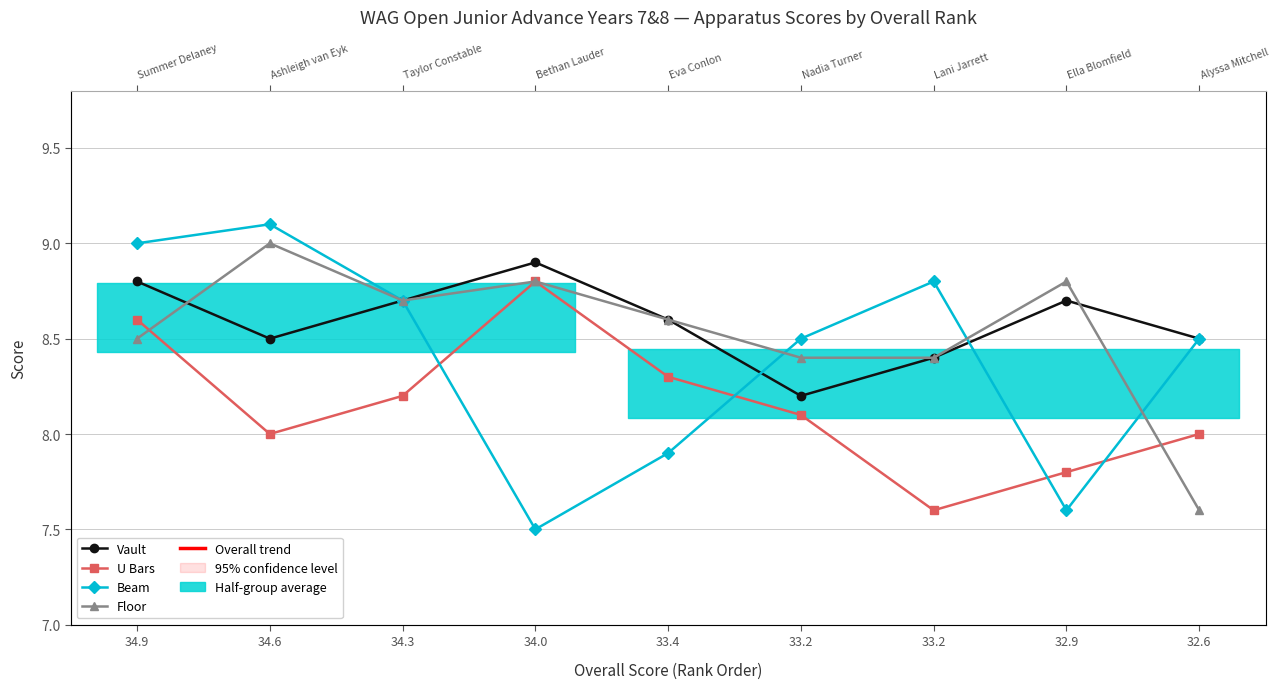

Where does the Floor series first go above 8?

34.9